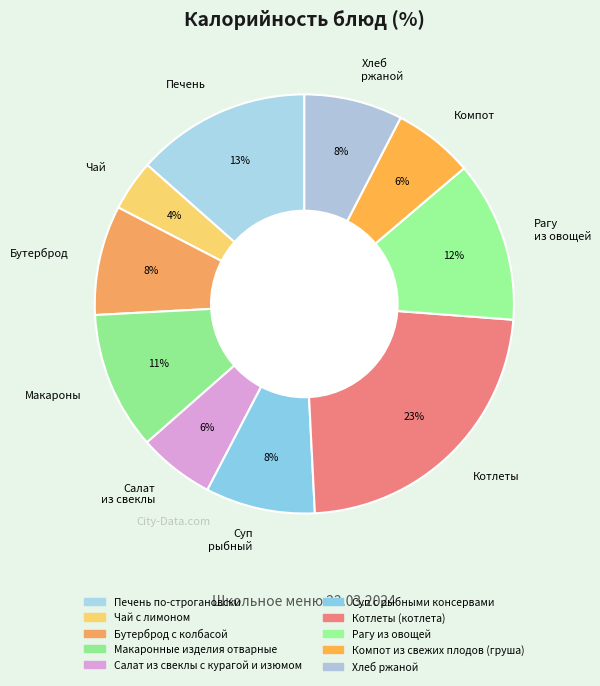

Which slice is the largest?

Котлеты